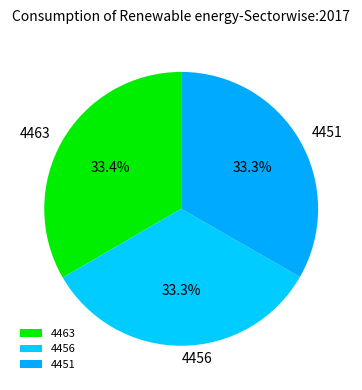

Combined, what portion of the pie is 4463 and 4451?

66.7%